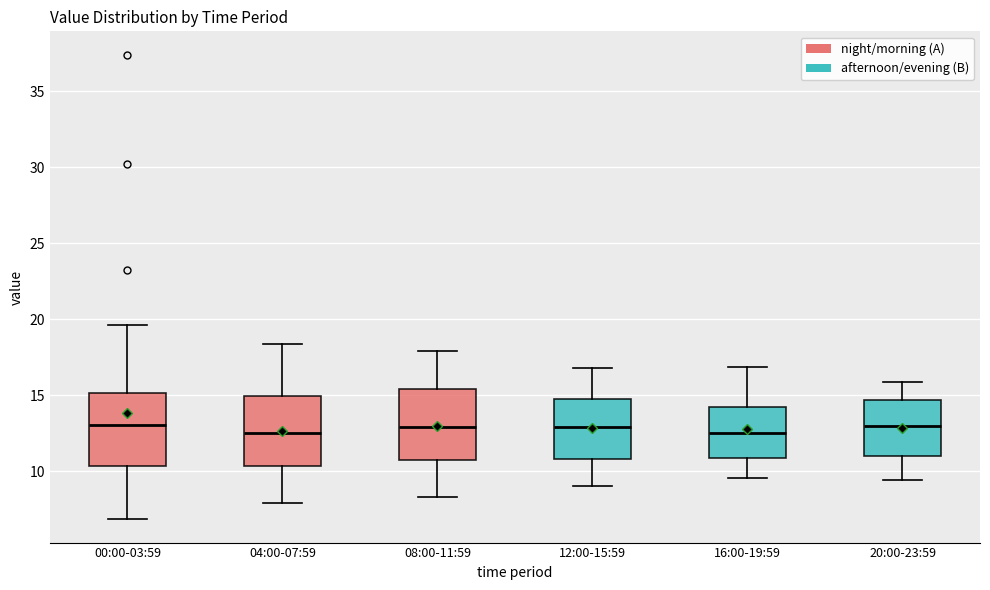

Where is the upper edge of the box for 20:00-23:59 on the y-axis? The values are not printed on the chart, so give them approximately, as read against the axis.

14.5